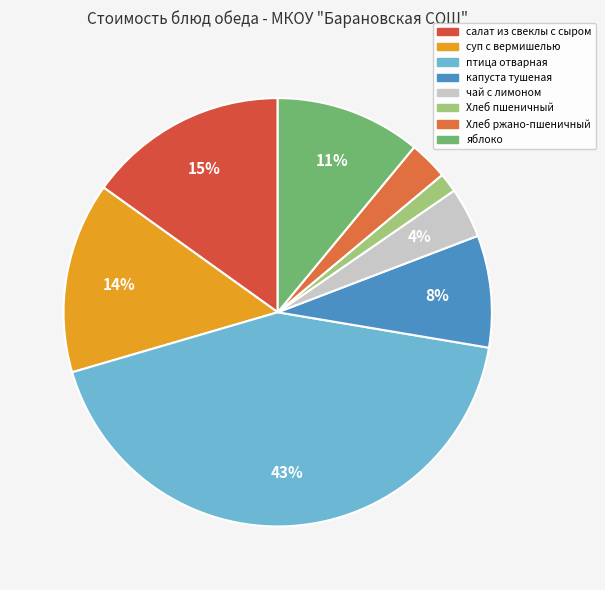

To the nearest percent, what is the average slice percentage?

12%